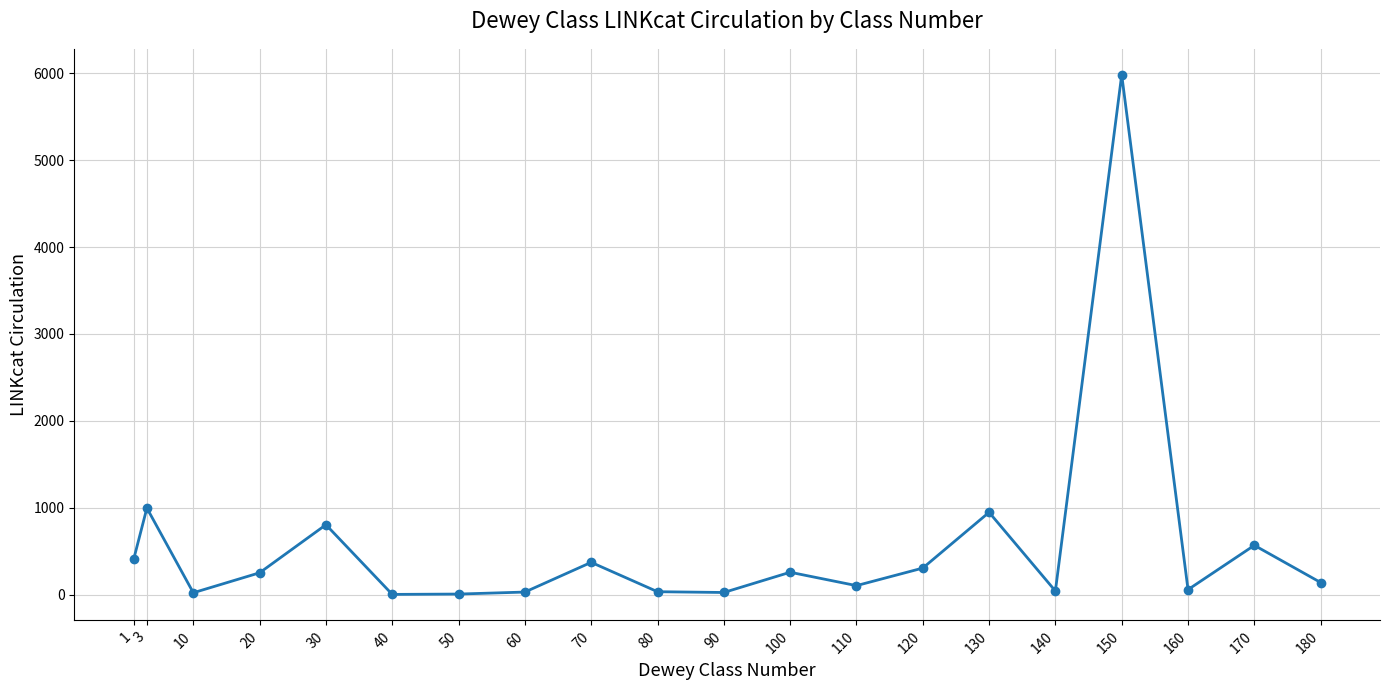

Where is the first local maximum?

3